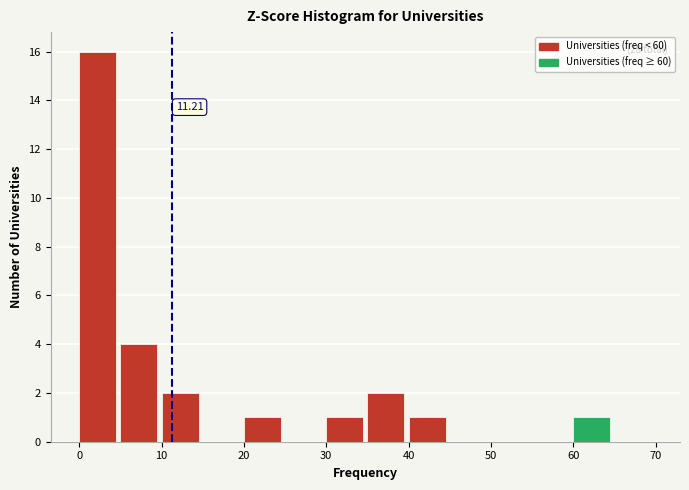

Which range on the x-axis has the tallest bar?

0 to 5